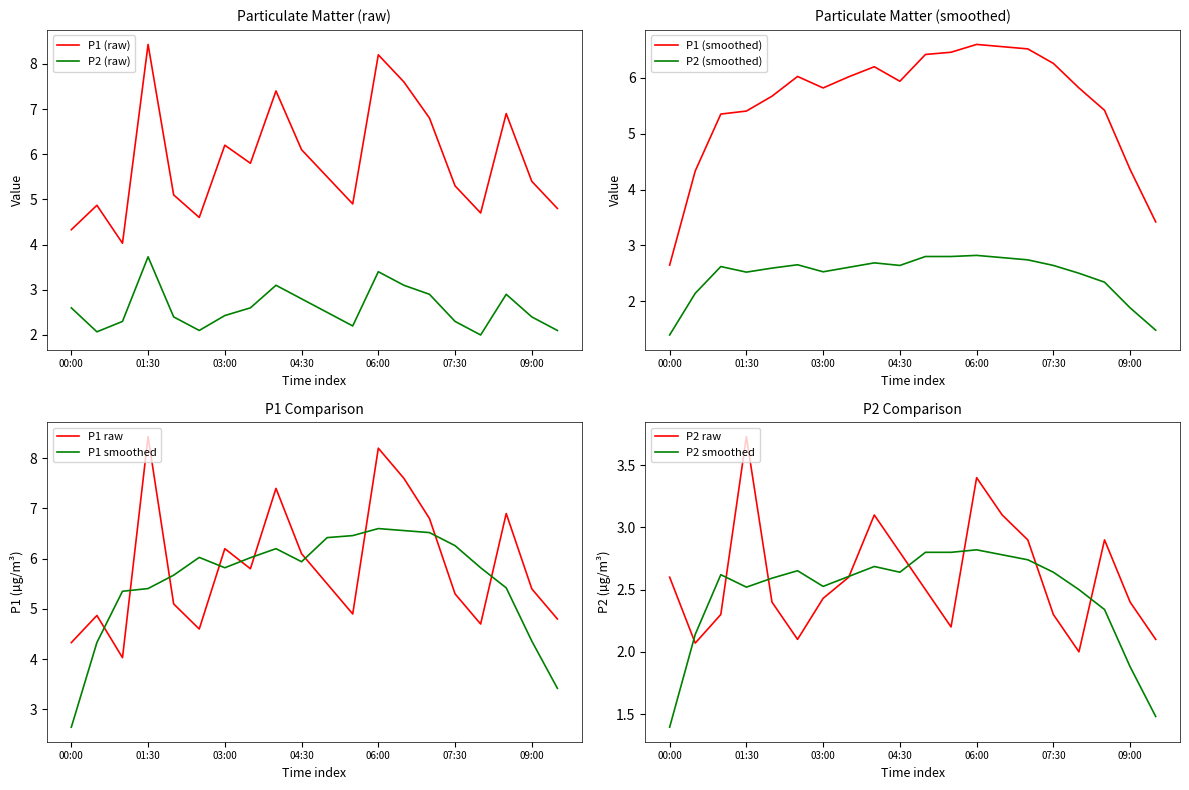

At which category is the sum across all series the highest?

01:30